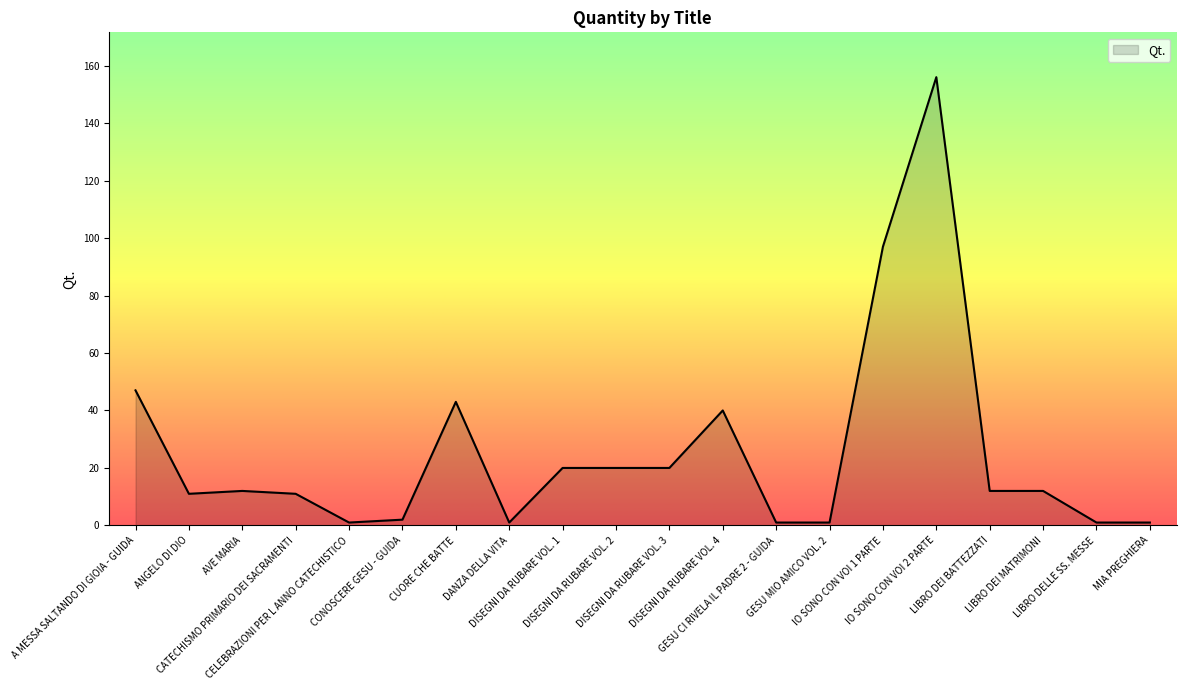

True or false: the data shows 40 at DISEGNI DA RUBARE VOL. 4.

True